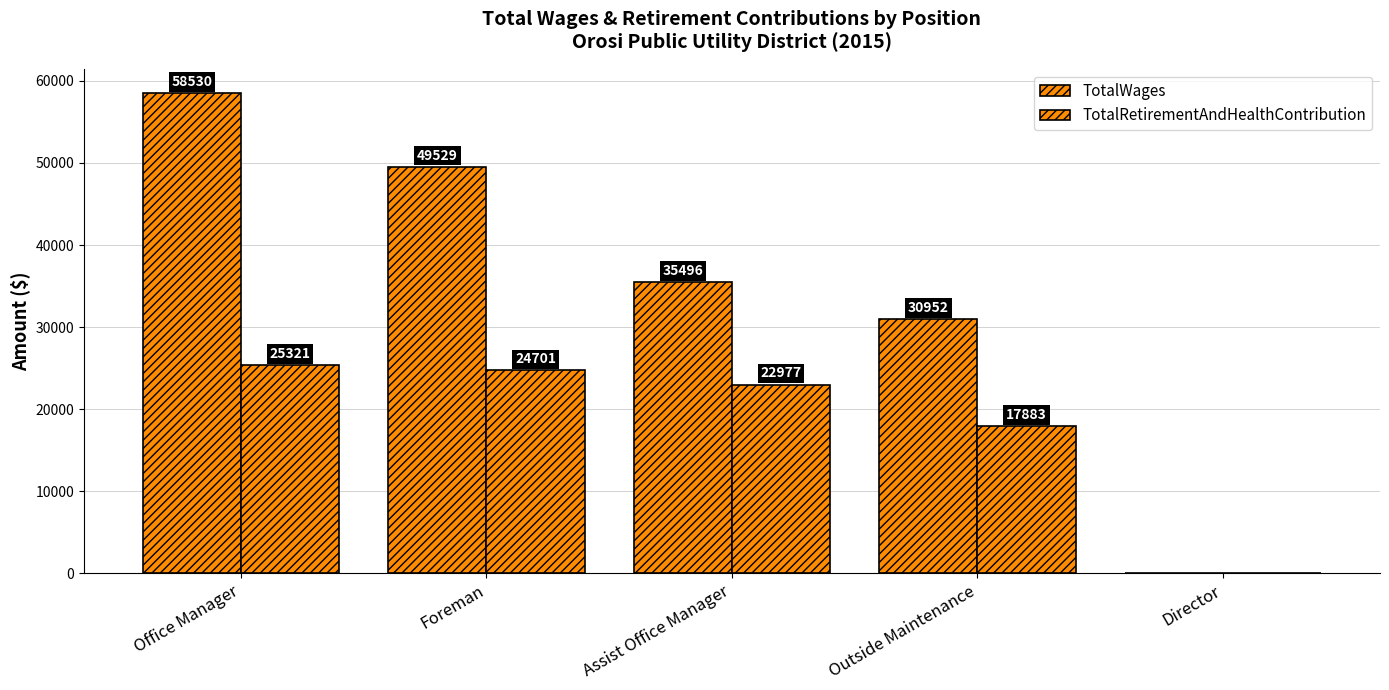

Does the chart contain stacked bars?

No